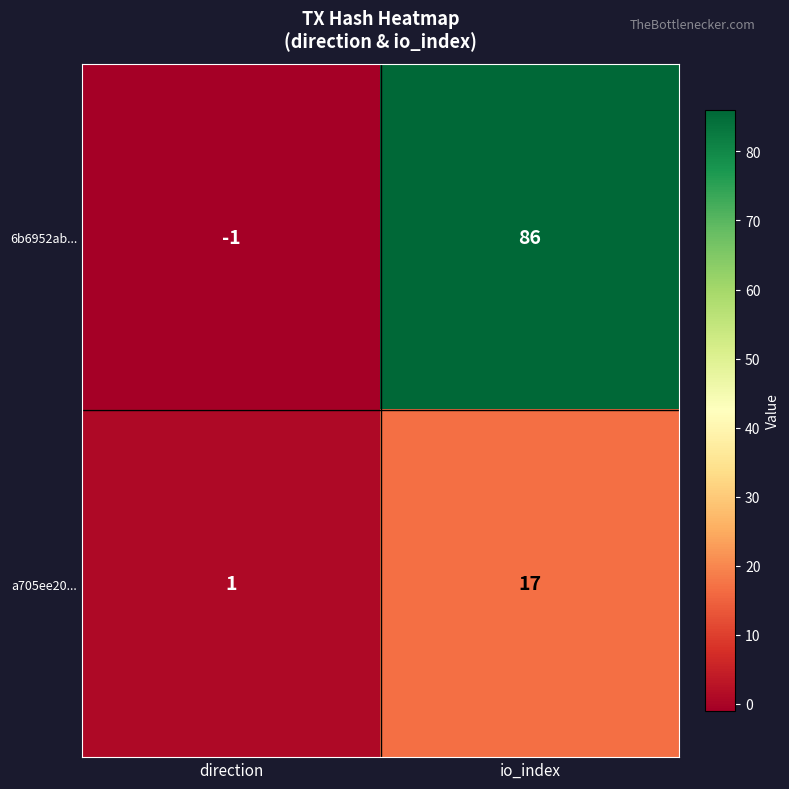

At io_index, list the series in order from smallest to largest.

a705ee20..., 6b6952ab...